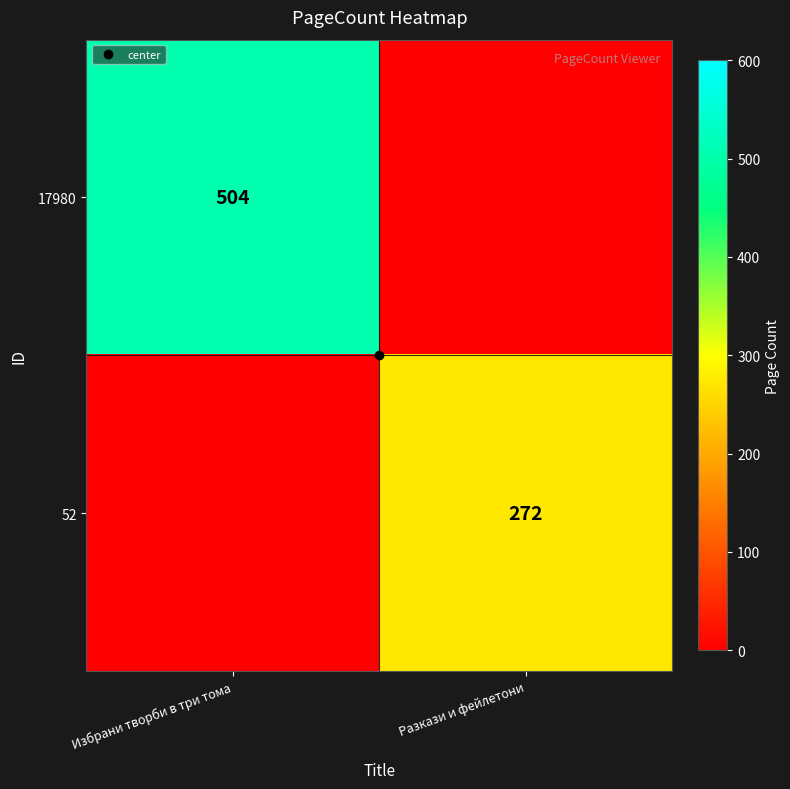

What is the average value of the 52 series?

136